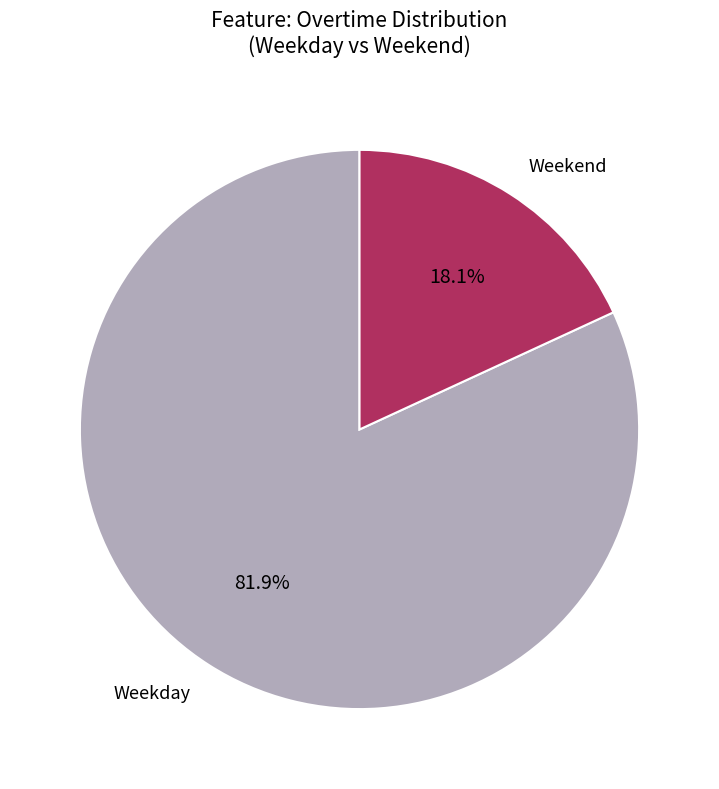

Between Weekend and Weekday, which is larger?

Weekday